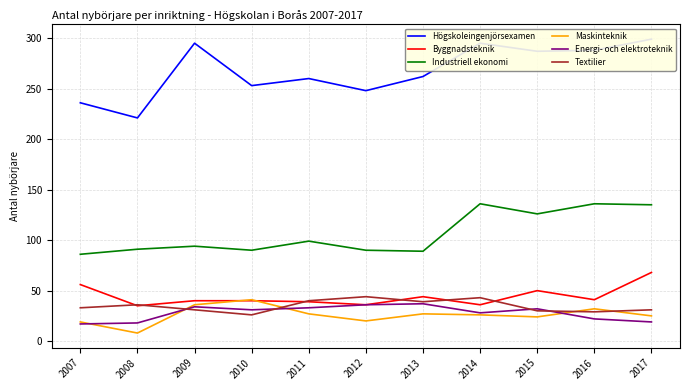

What are all the series names shown in the legend?

Högskoleingenjörsexamen, Byggnadsteknik, Industriell ekonomi, Maskinteknik, Energi- och elektroteknik, Textilier